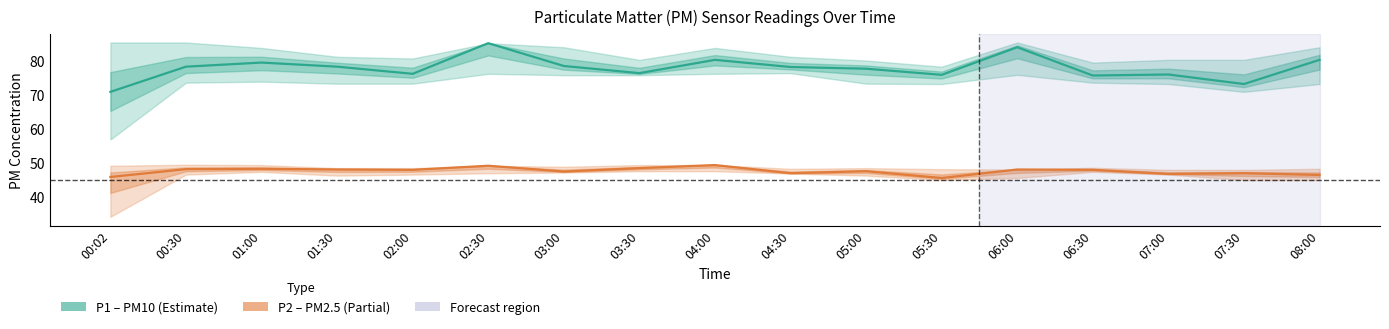

The value of P2 (PM2.5) at 06:00 is 28.3. True or false?

False